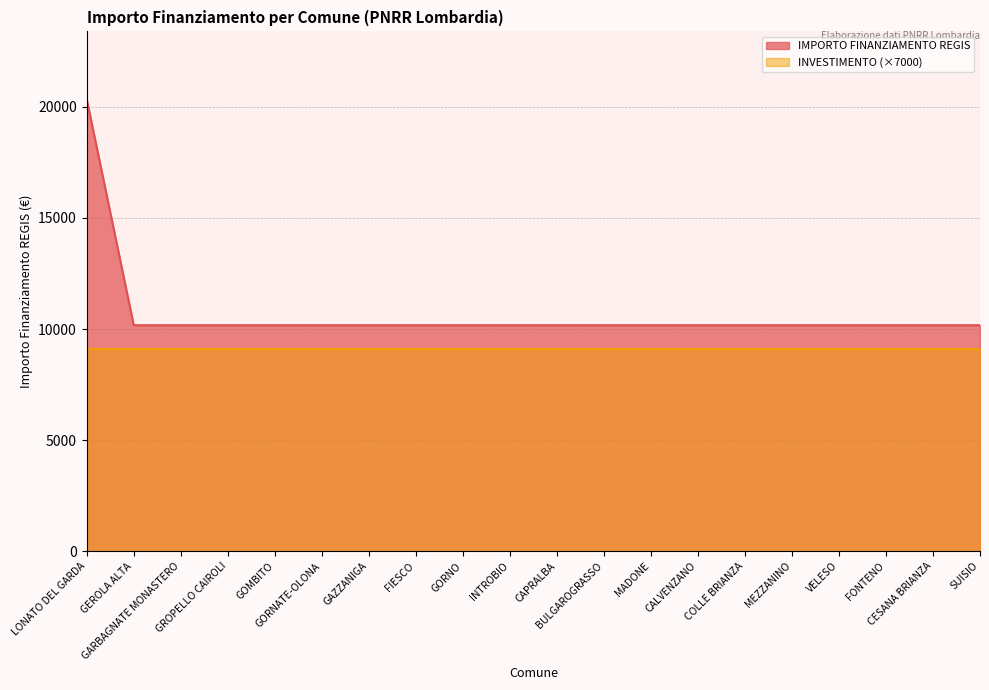

How many series are shown in this chart?

2